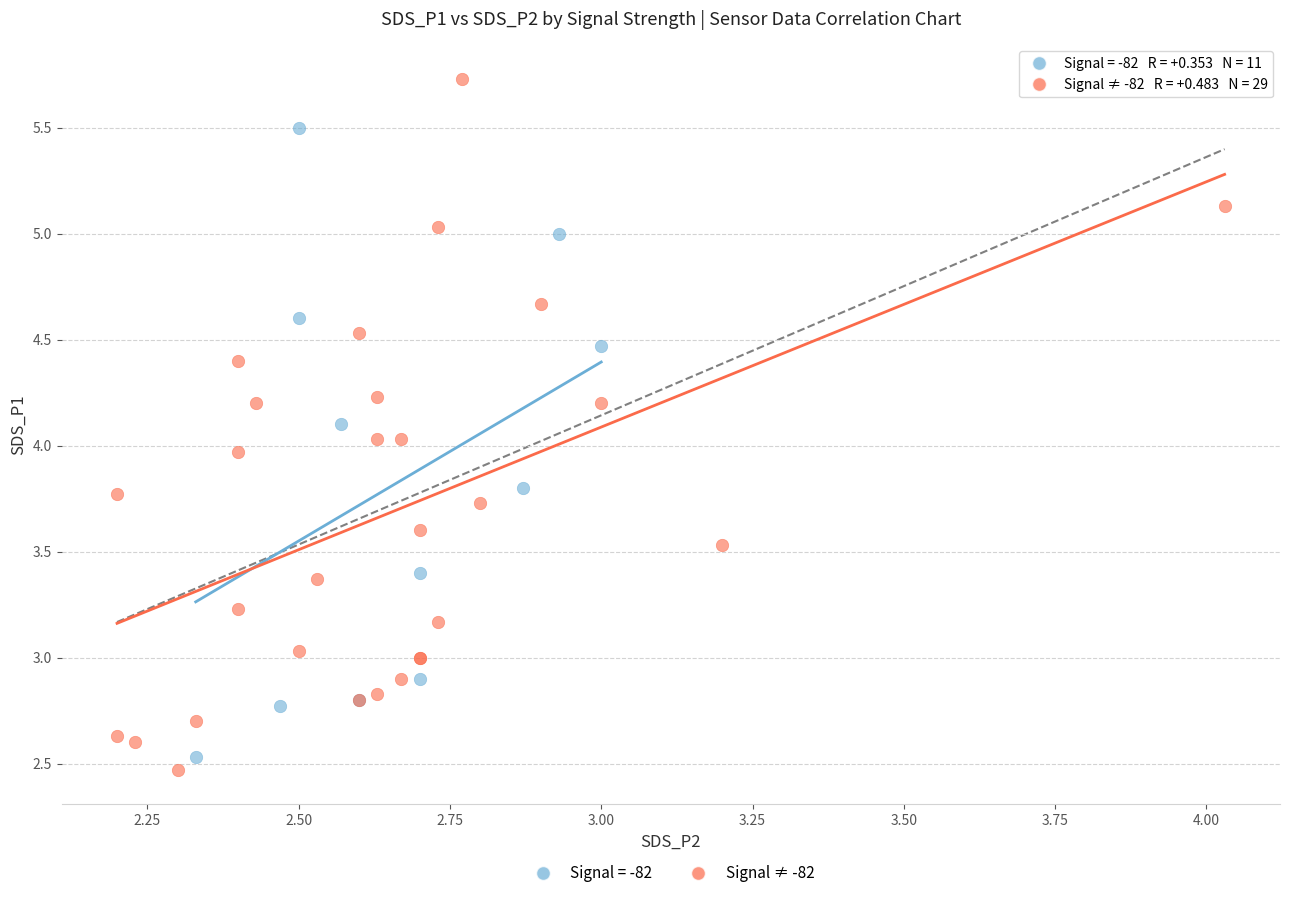

Which series contains the highest Y value?

Signal ≠ -82